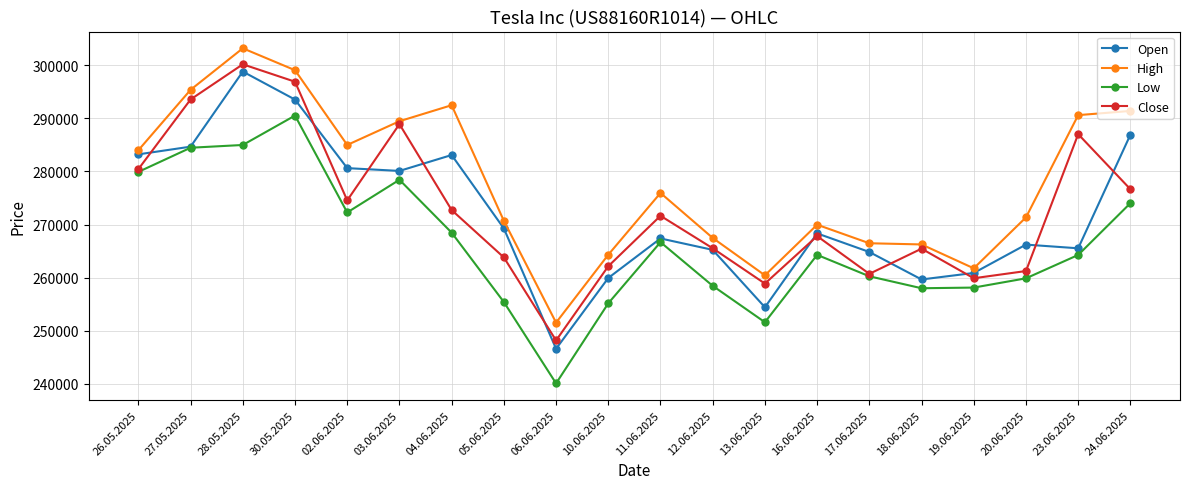

Which series has the largest total across all categories?

High